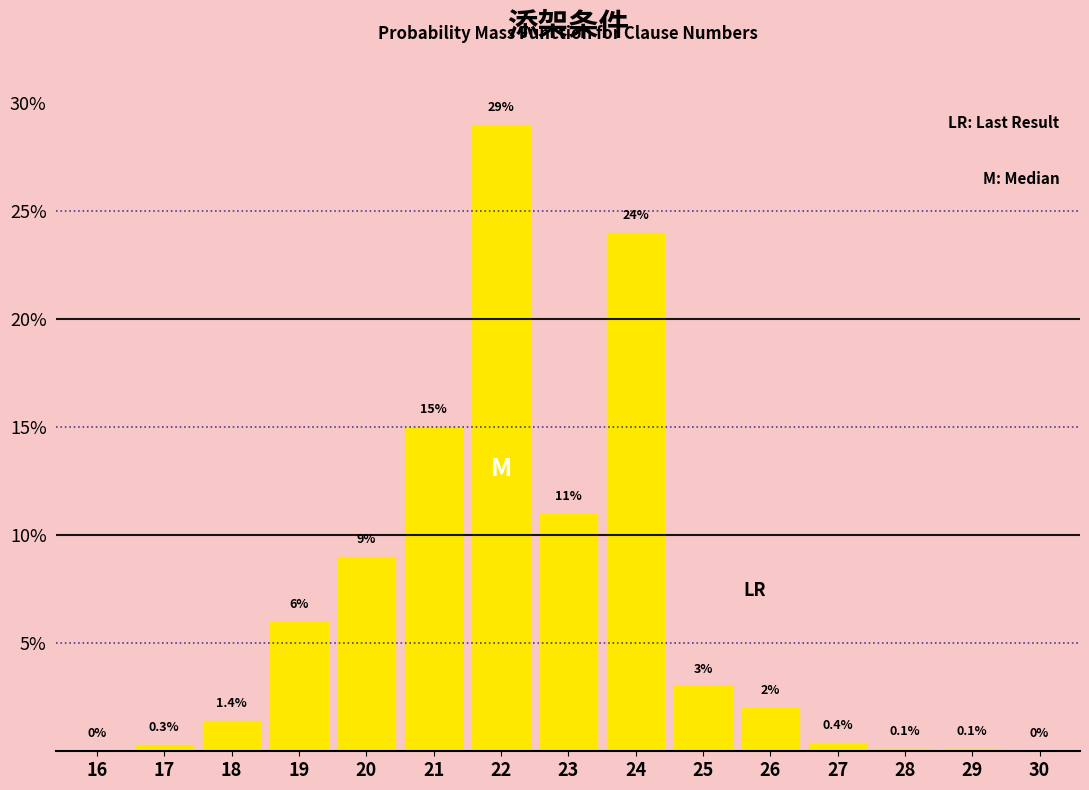

Reading left to right, extract all data points from this chart.

16=0.0	17=0.3	18=1.4	19=6.0	20=9.0	21=15.0	22=29.0	23=11.0	24=24.0	25=3.0	26=2.0	27=0.4	28=0.1	29=0.1	30=0.0